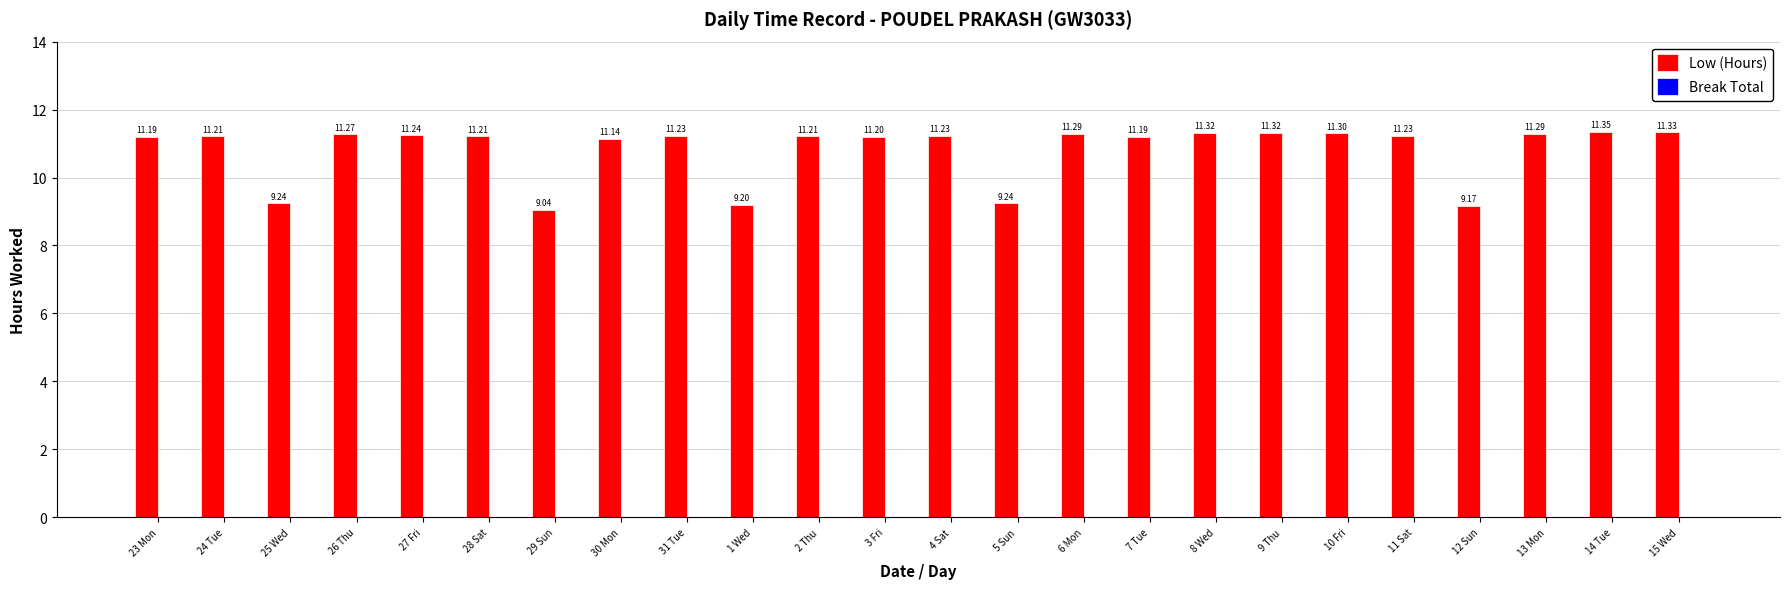

What is the difference between the second highest and second lowest values?

2.2